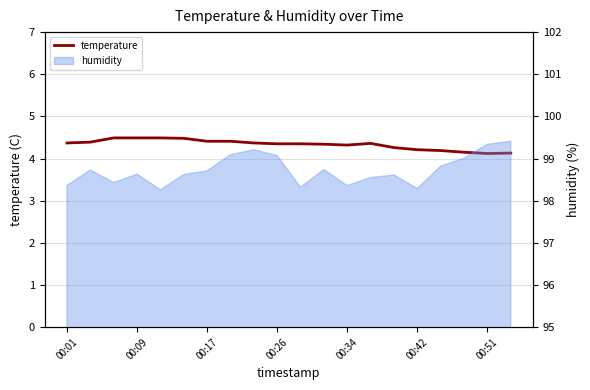

How many lines are shown in the chart?

1